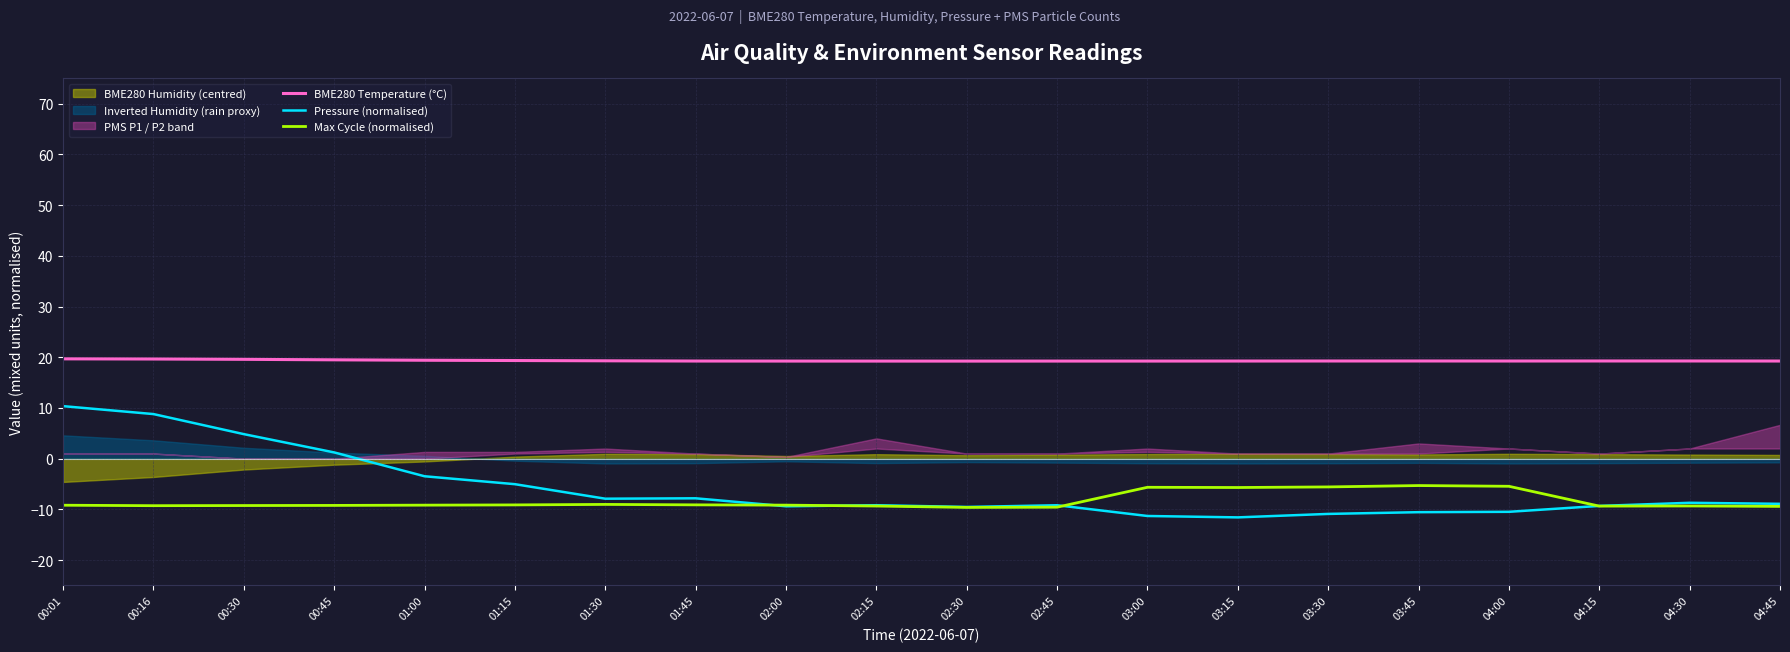

What is the difference between the highest and lowest values at 03:45?

29.8